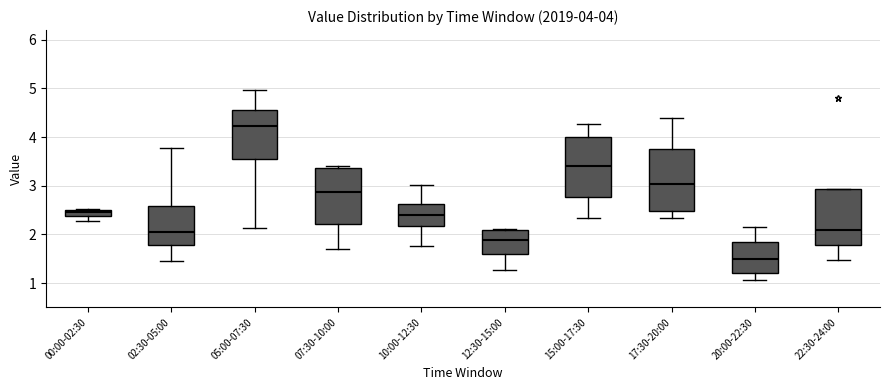

Which box's median line is the highest?

05:00-07:30